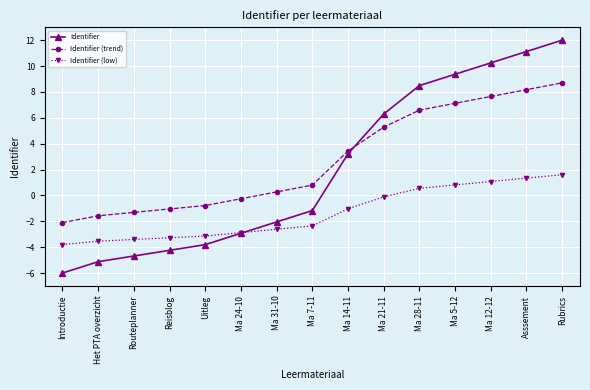

What is the sum of the Identifier (low) values at Ma 14-11 and Asssement?

0.3